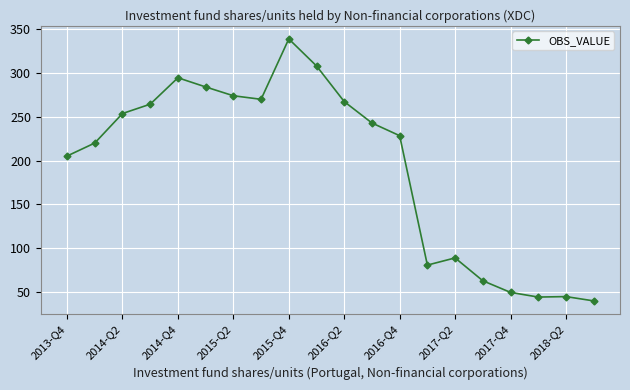

What is the difference between the second highest and minimum values?

268.4